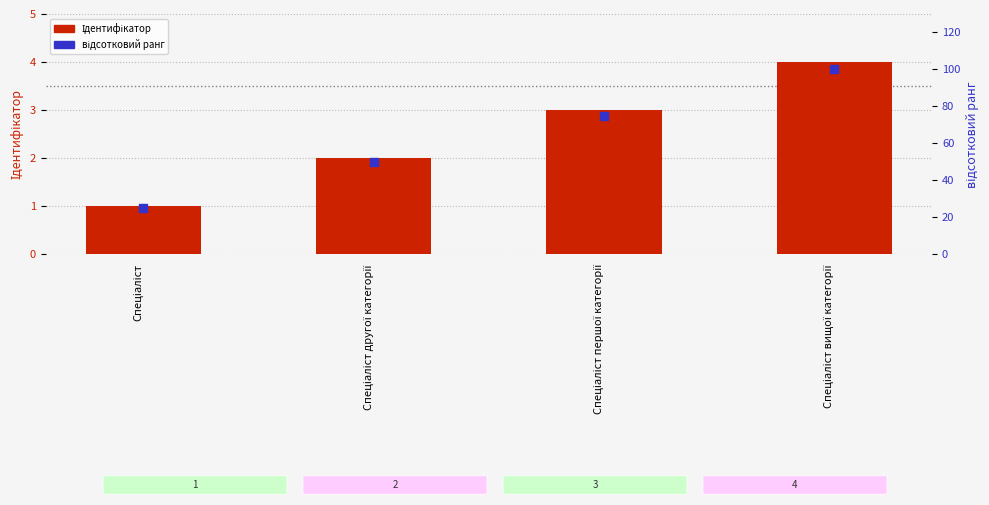

Which series has the largest total across all categories?

відсотковий ранг